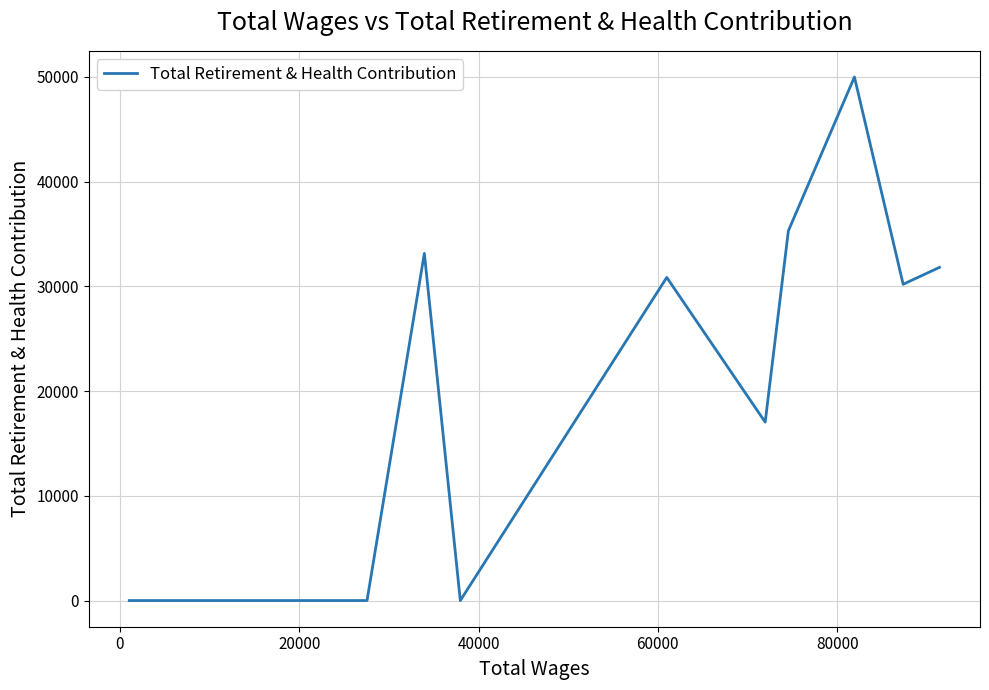

Is this an area chart (filled region under the line)?

No